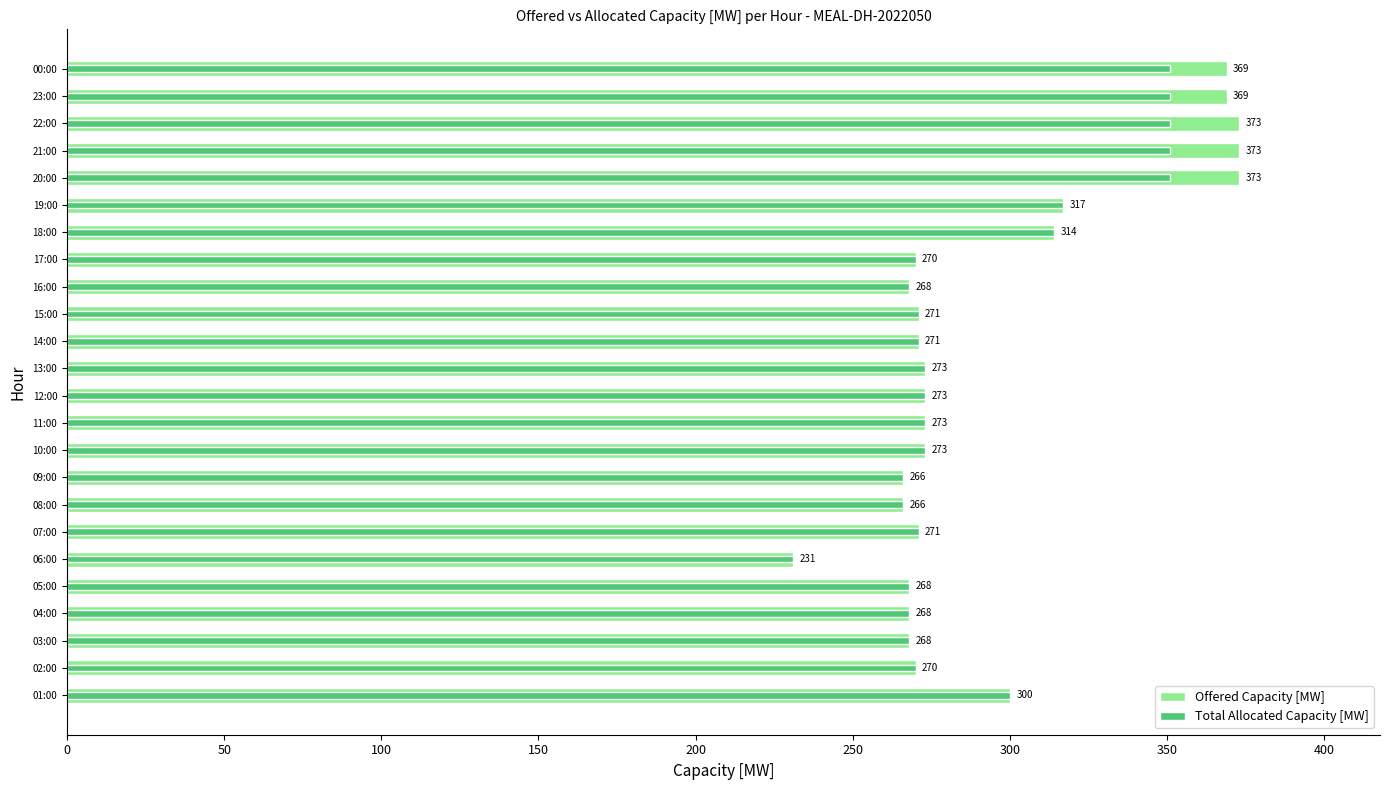

Rank the series by their maximum value, from highest to lowest.

Offered Capacity [MW], Total Allocated Capacity [MW]